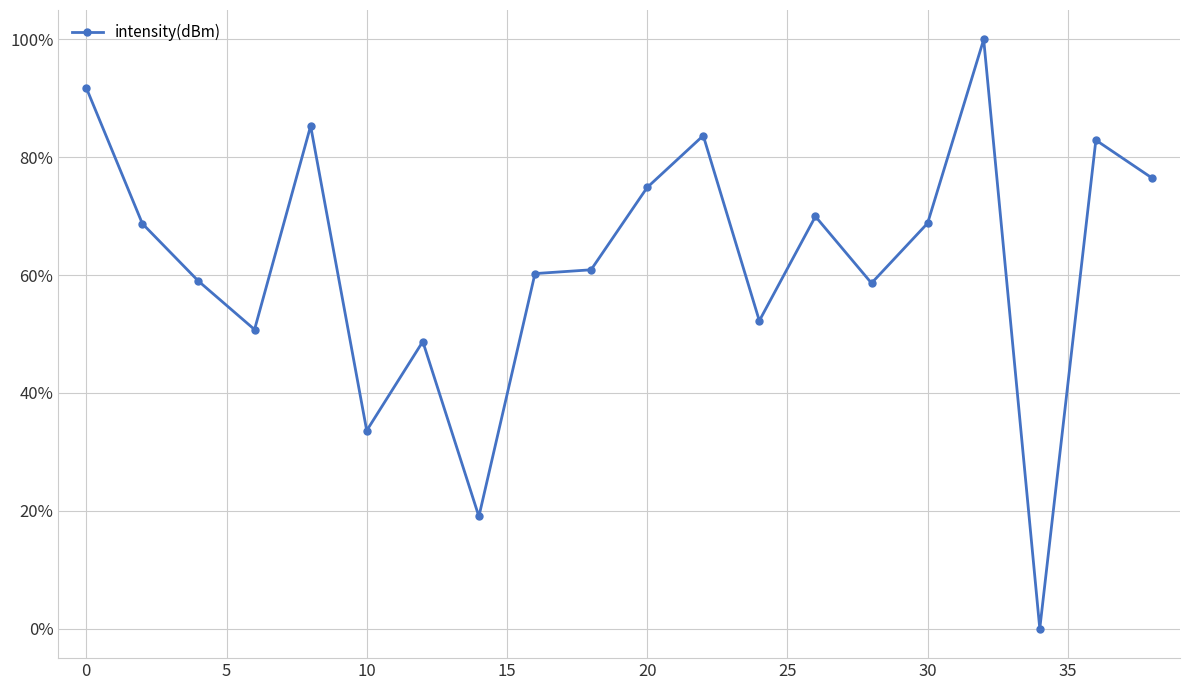

Does the chart have visible grid lines?

Yes